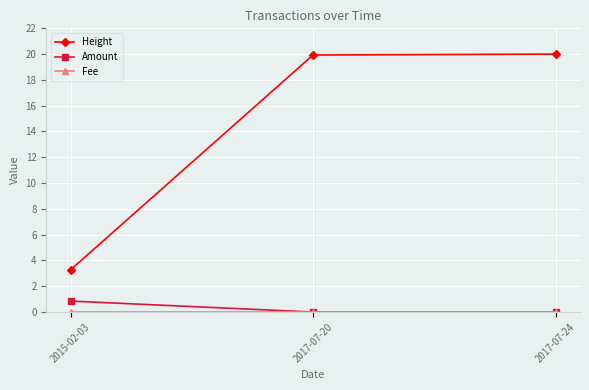

Which series changed the most between 2015-02-03 and 2017-07-20?

Height